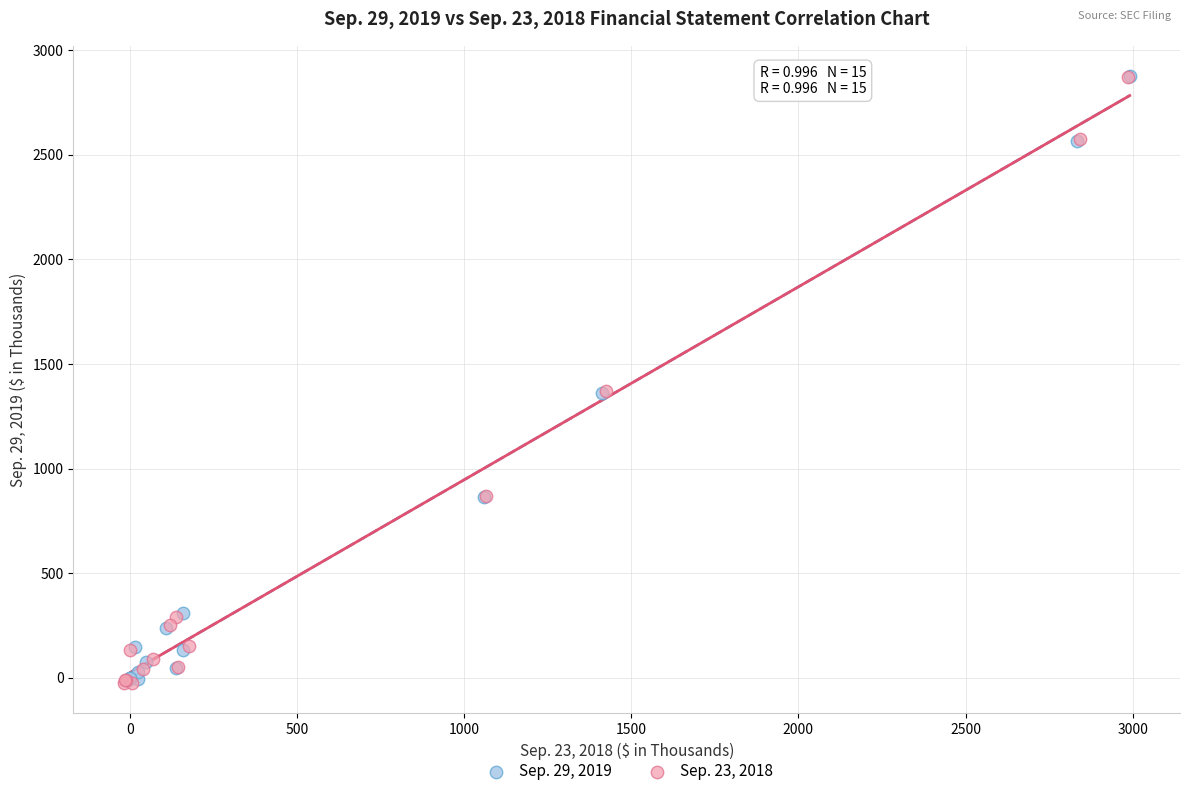

What are all the series names shown in the legend?

Sep. 29, 2019, Sep. 23, 2018